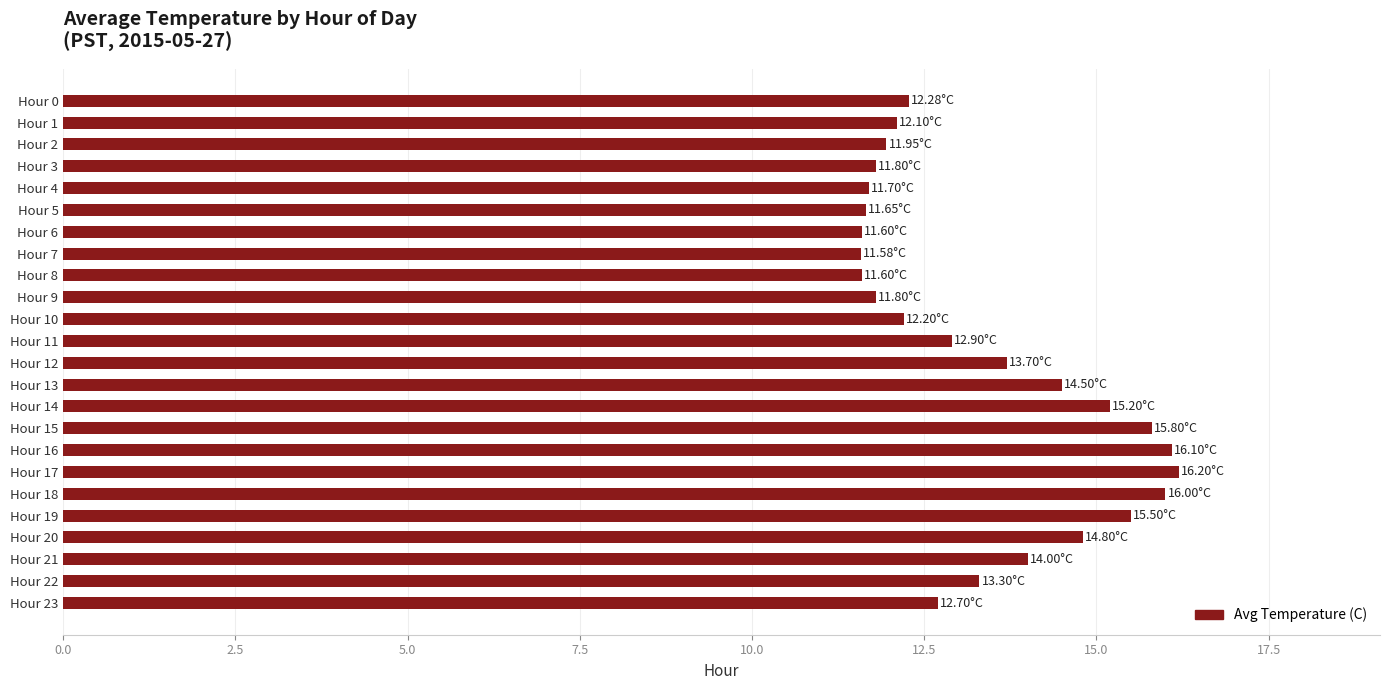

Between Hour 20 and Hour 0, which is larger?

Hour 20